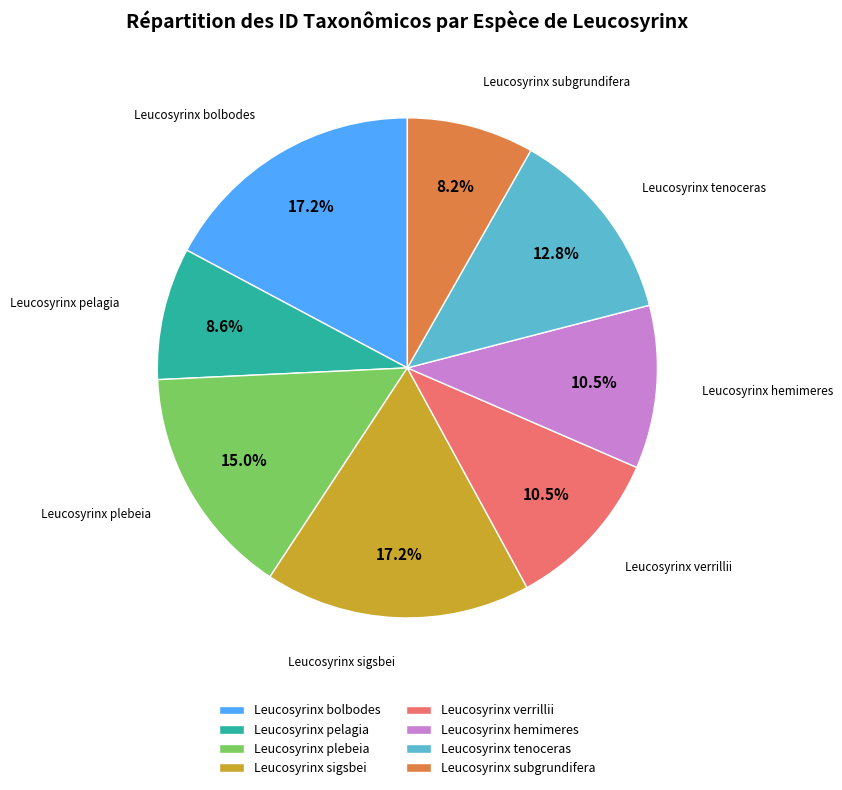

To the nearest percent, what is the average slice percentage?

12%